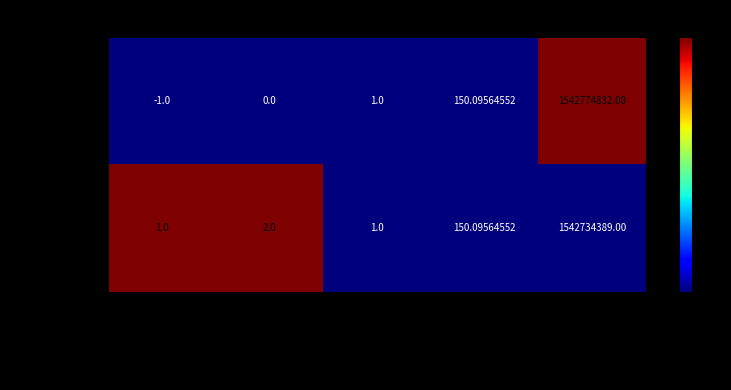

Rank the categories by bf049d7f28... value from lowest to highest.

direction, io_index, valid_mainchain, value, time_stamp